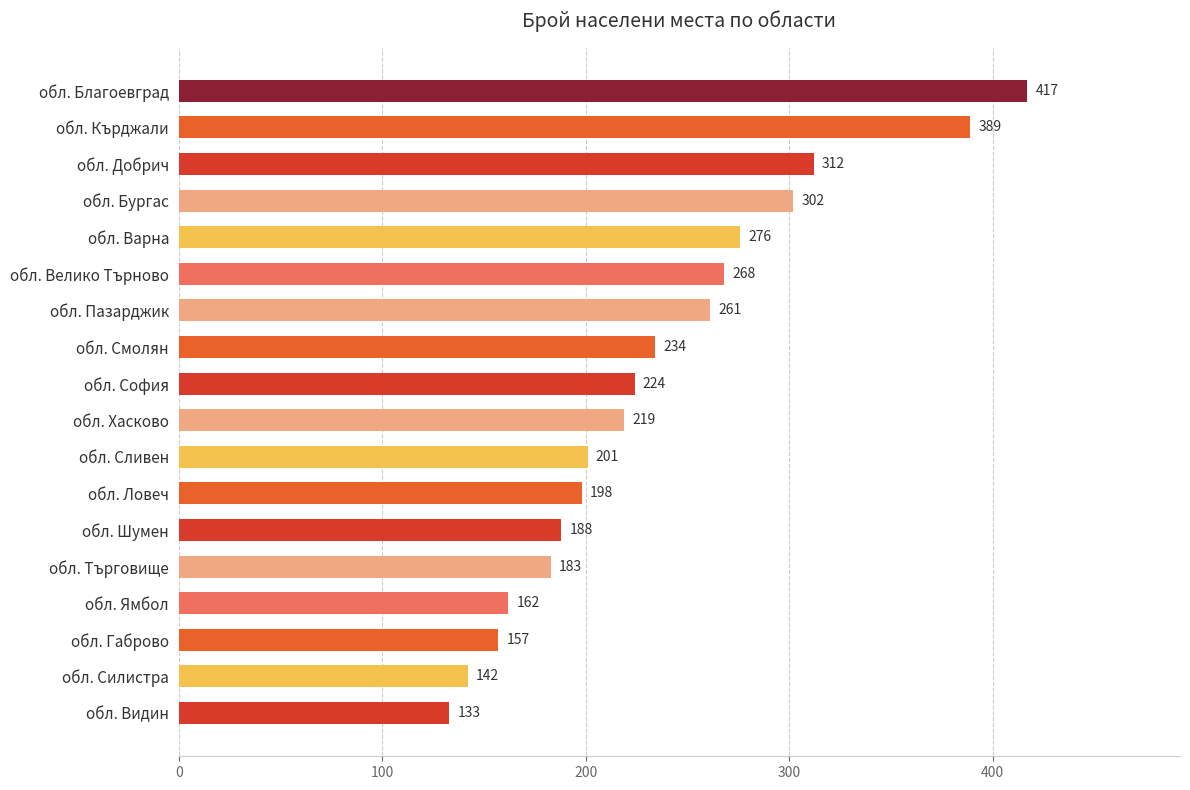

List the labels in order of value, largest first.

обл. Благоевград, обл. Кърджали, обл. Добрич, обл. Бургас, обл. Варна, обл. Велико Търново, обл. Пазарджик, обл. Смолян, обл. София, обл. Хасково, обл. Сливен, обл. Ловеч, обл. Шумен, обл. Търговище, обл. Ямбол, обл. Габрово, обл. Силистра, обл. Видин